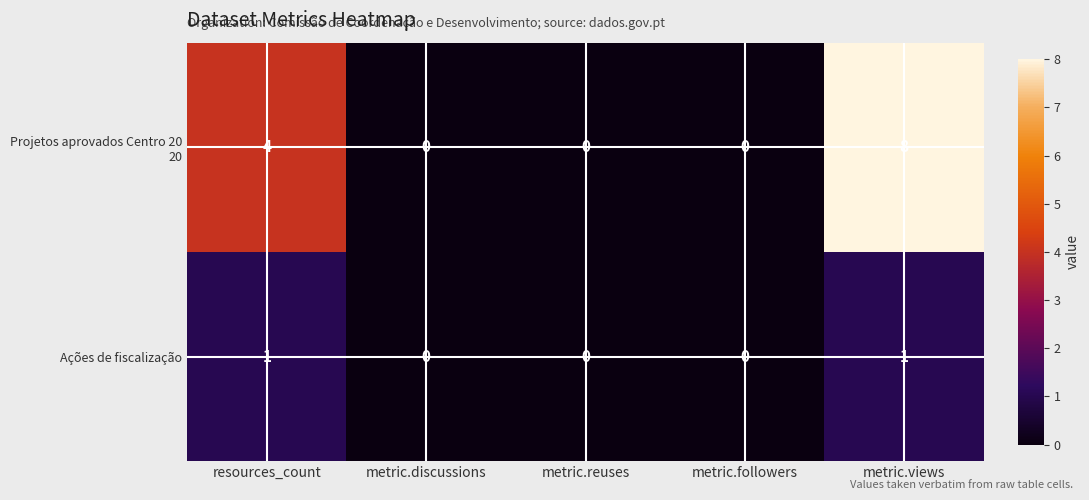

True or false: Ações de fiscalização has a value of 1 at metric.views.

True